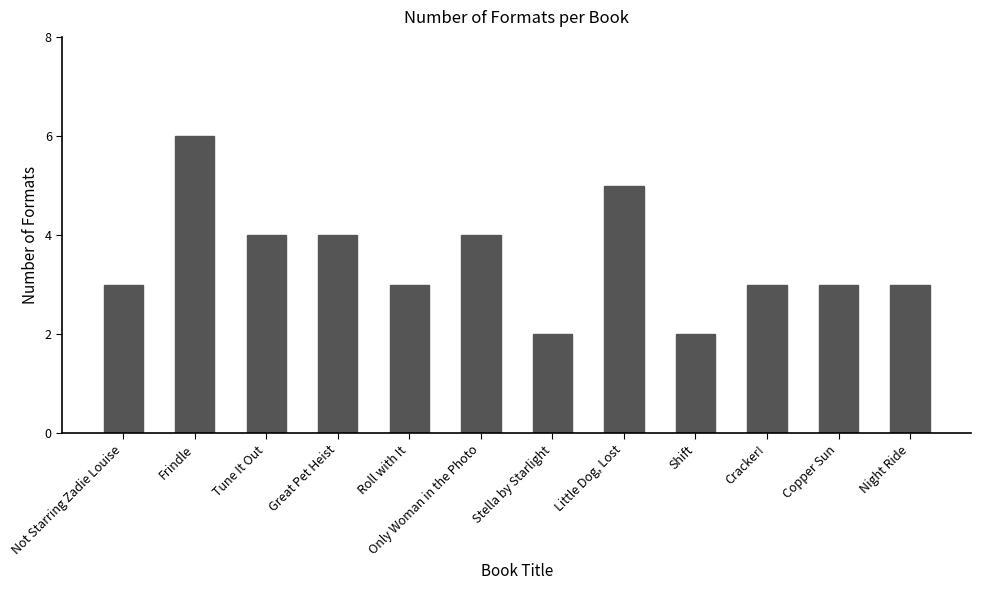

How many data points does each series have?

12